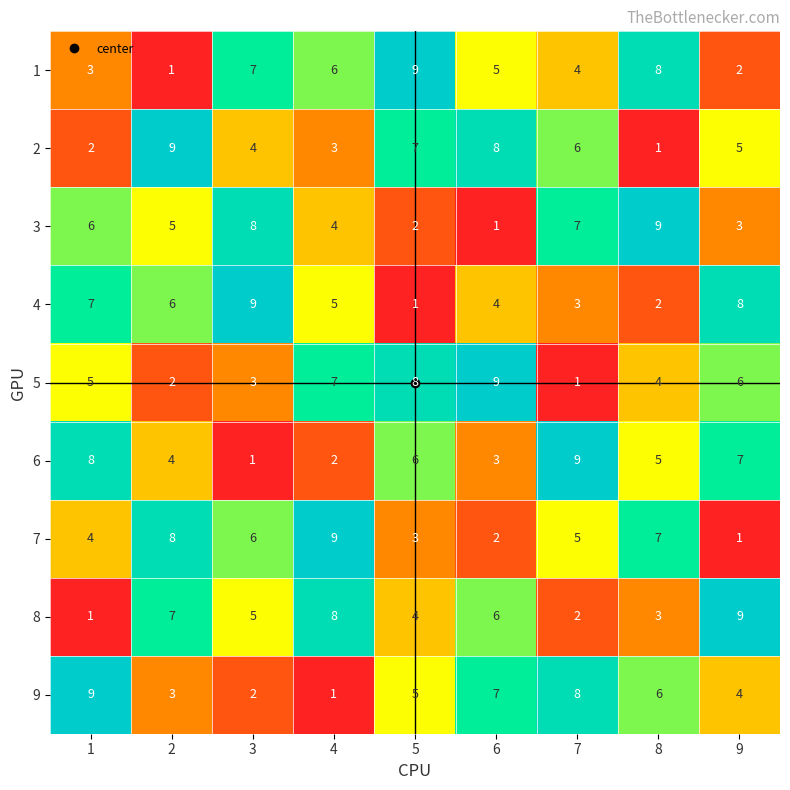

Which category has the lowest value in the 2 series?

8